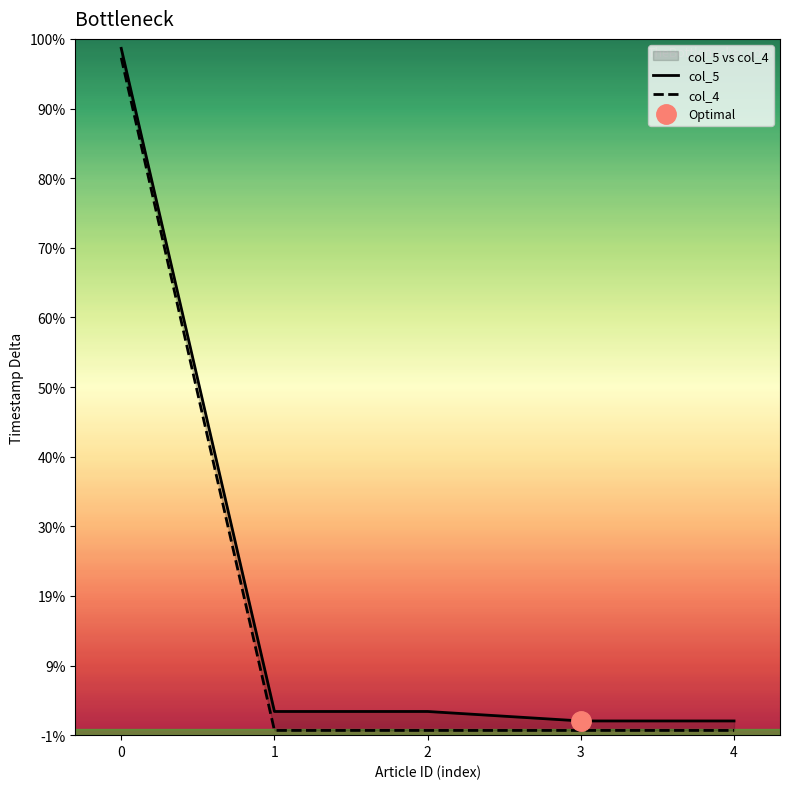

Reading left to right, list all the values displayed in this chart.

col_5: 0=72	1=2	2=2	3=1	4=1
col_4: 0=71	1=0	2=0	3=0	4=0